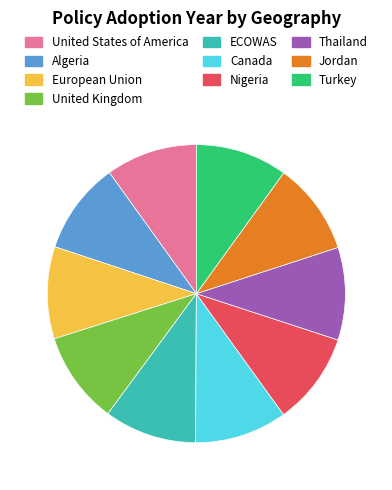

Is the sum of United States of America and ECOWAS greater than half?

No